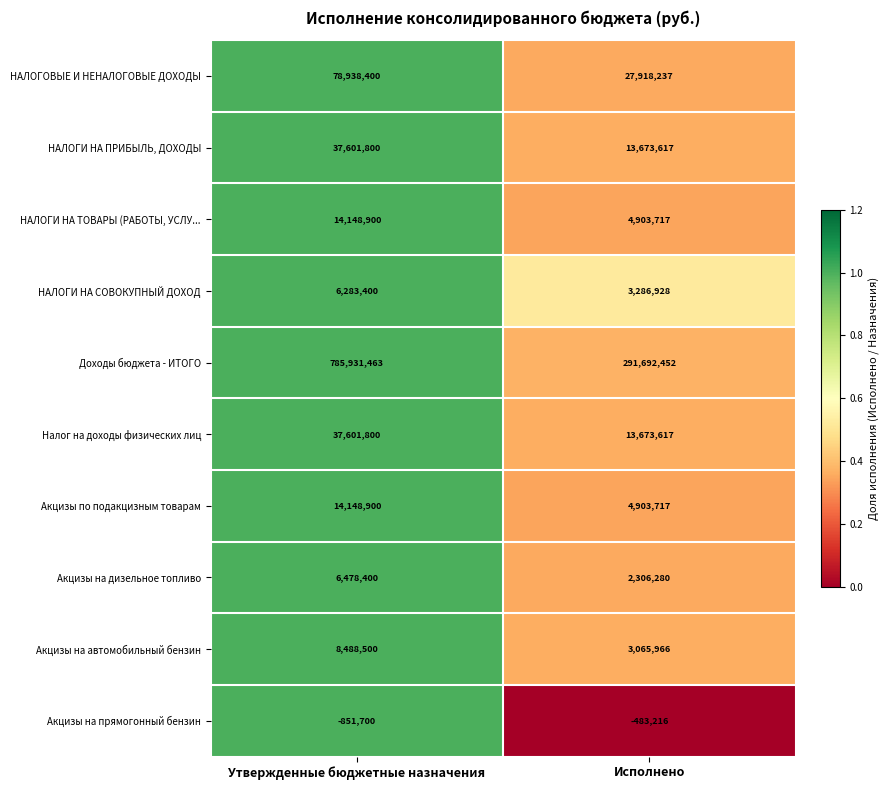

At how many categories does at least one series exceed 0?

2